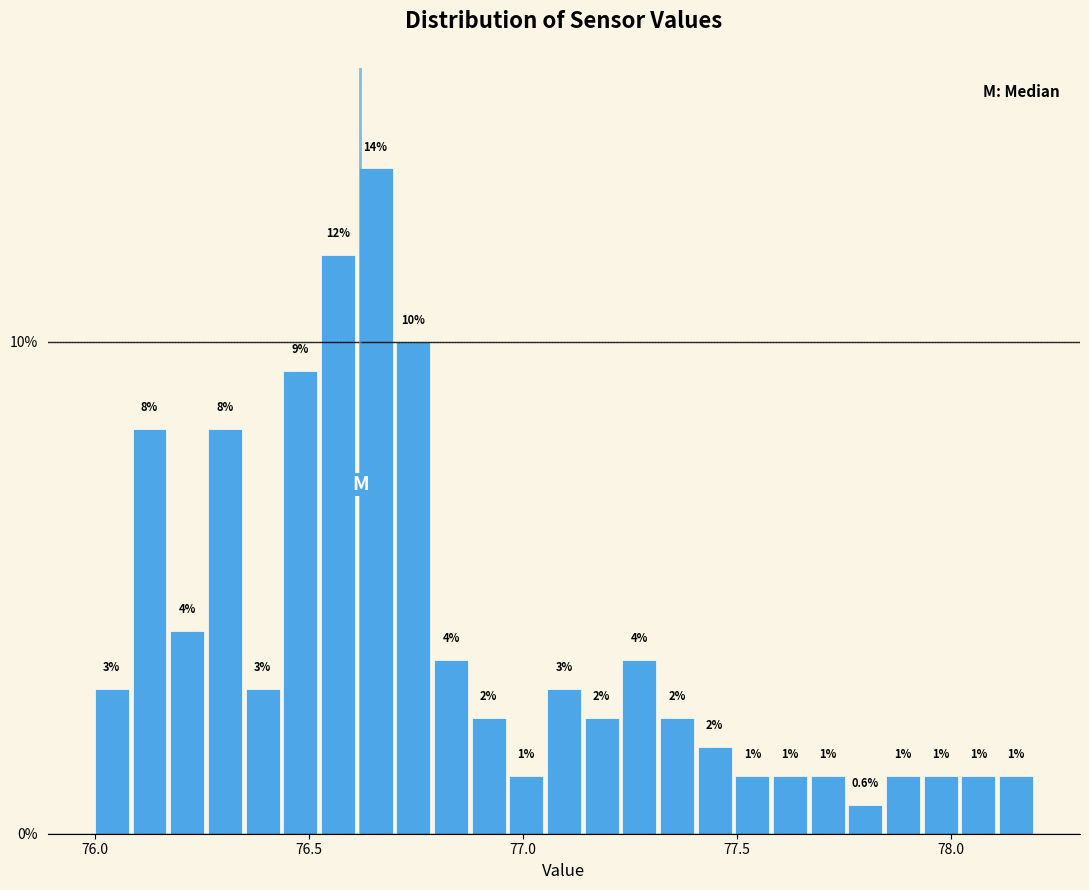

Around what value on the x-axis is the tallest bar? Give the approximate position of its centre, as read against the axis.

76.65